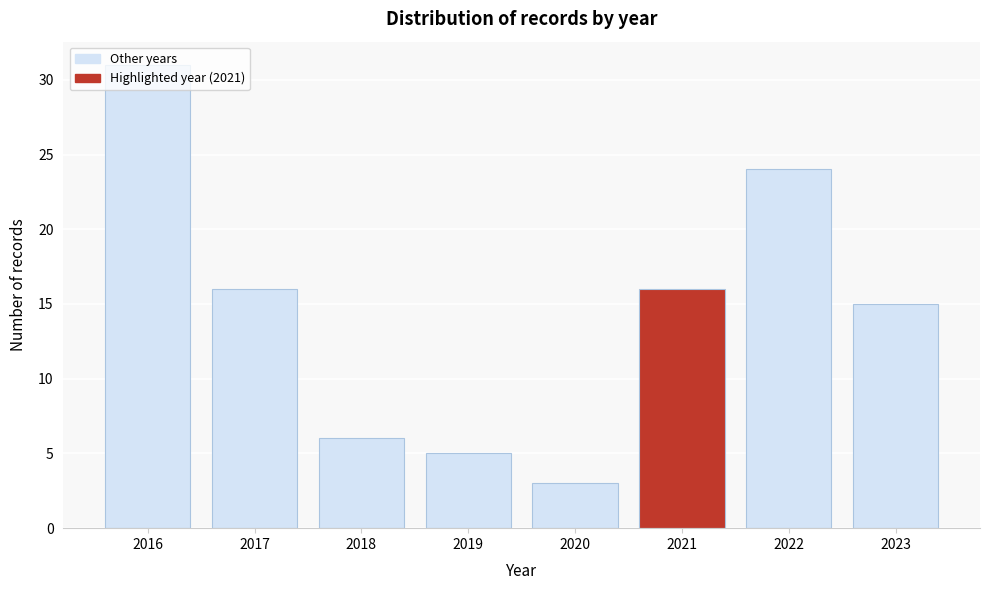

Reading left to right, list every bar in this chart as the range it spans on the x-axis followed by its height. The values are not printed on the chart, so give them approximately, as read against the axis.

2015.5 to 2016.5: 31
2016.5 to 2017.5: 16
2017.5 to 2018.5: 6
2018.5 to 2019.5: 5
2019.5 to 2020.5: 3
2020.5 to 2021.5: 16
2021.5 to 2022.5: 24
2022.5 to 2023.5: 15